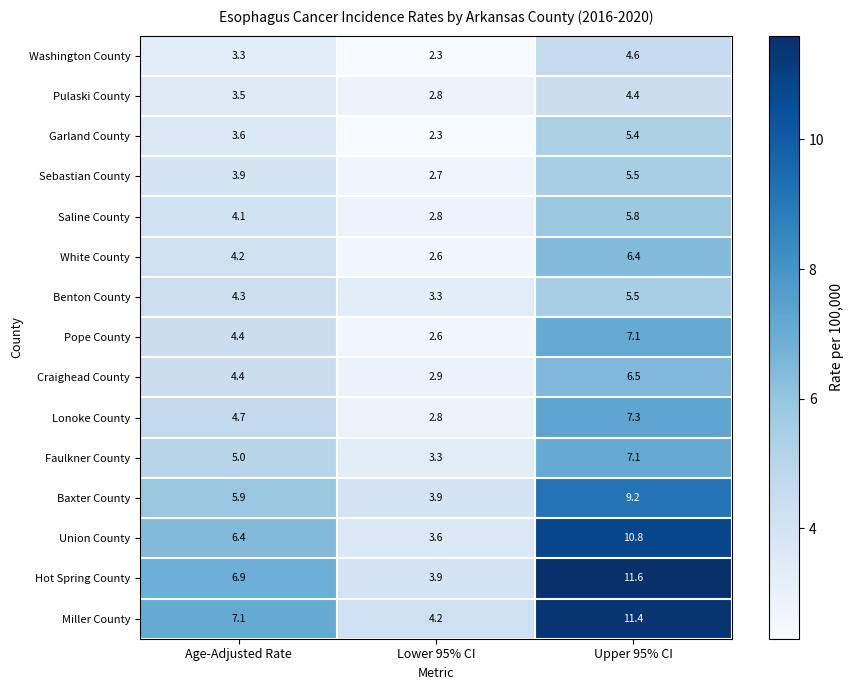

True or false: Garland County has a value of 3.7 at Lower 95% CI.

False